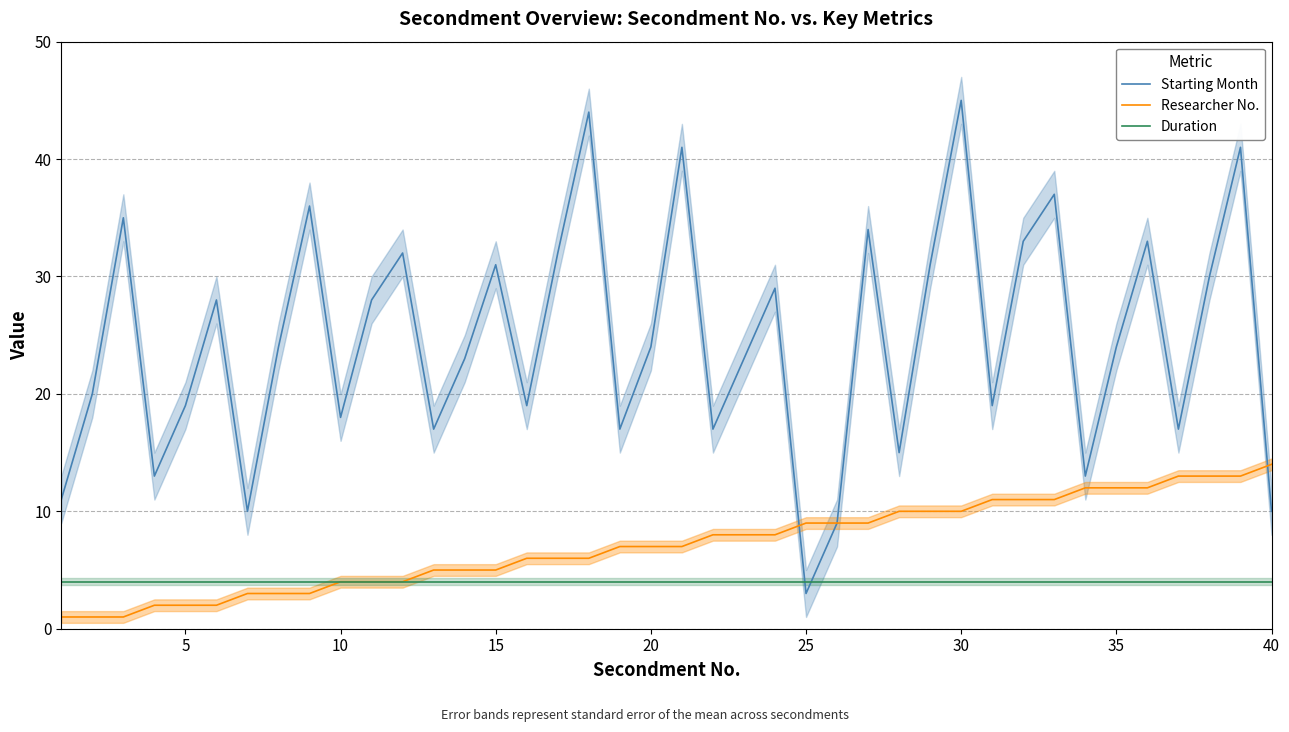

Is it true that Duration equals 4 at 20?

True